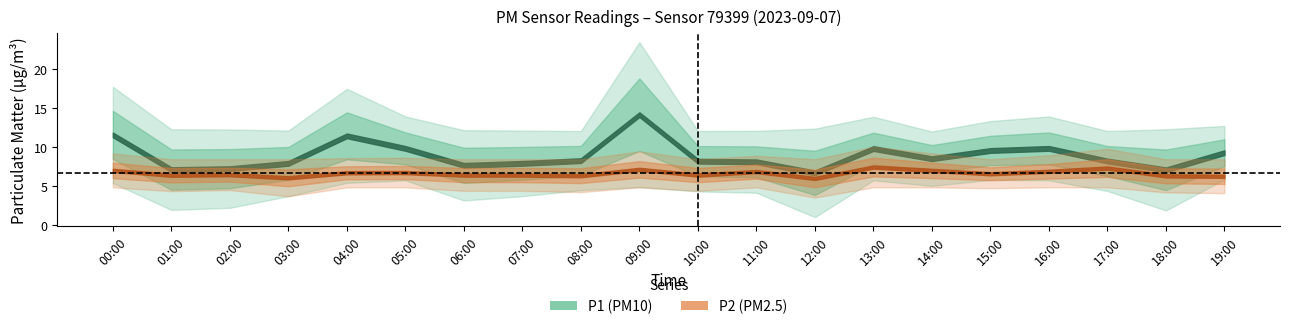

Rank the series by their maximum value, from lowest to highest.

P2, P1